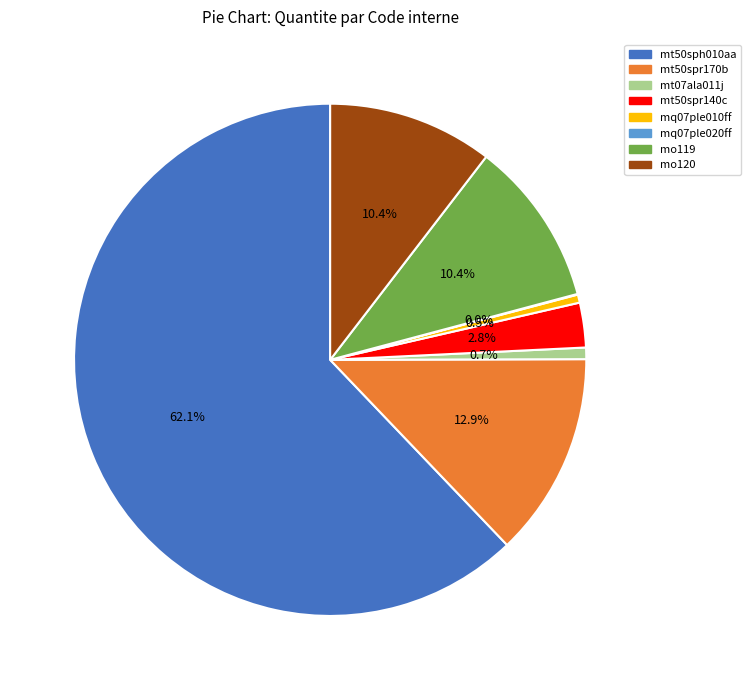

Which has a higher value, mt07ala011j or mt50spr140c?

mt50spr140c